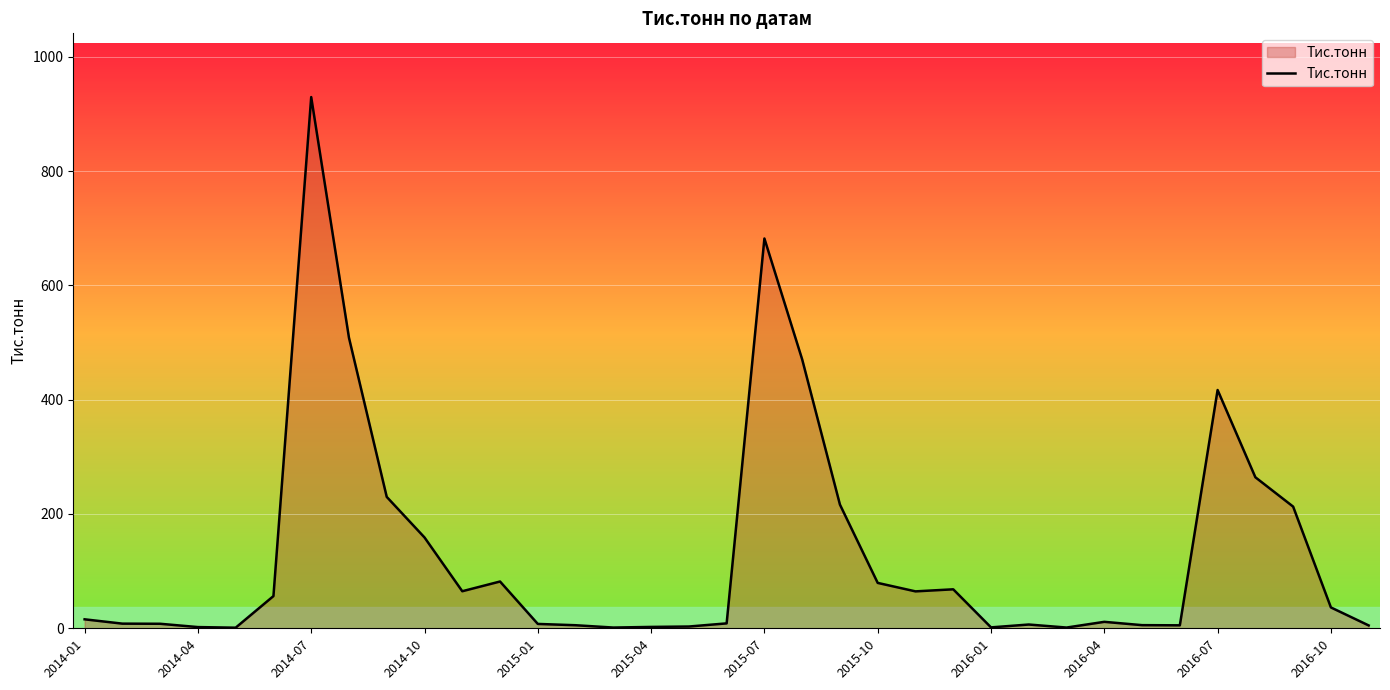

Does the chart have visible grid lines?

Yes